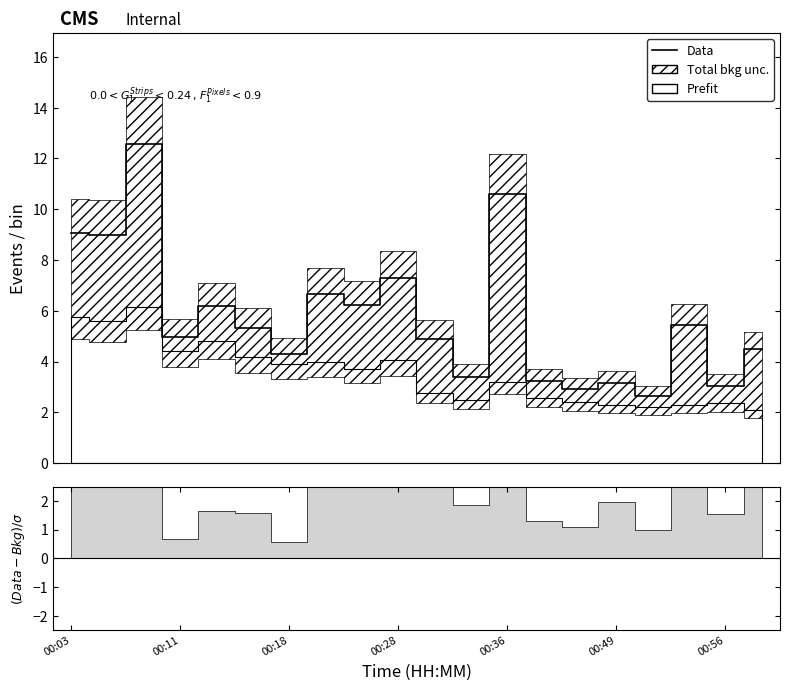

What is the difference between the second highest and minimum values?

7.9